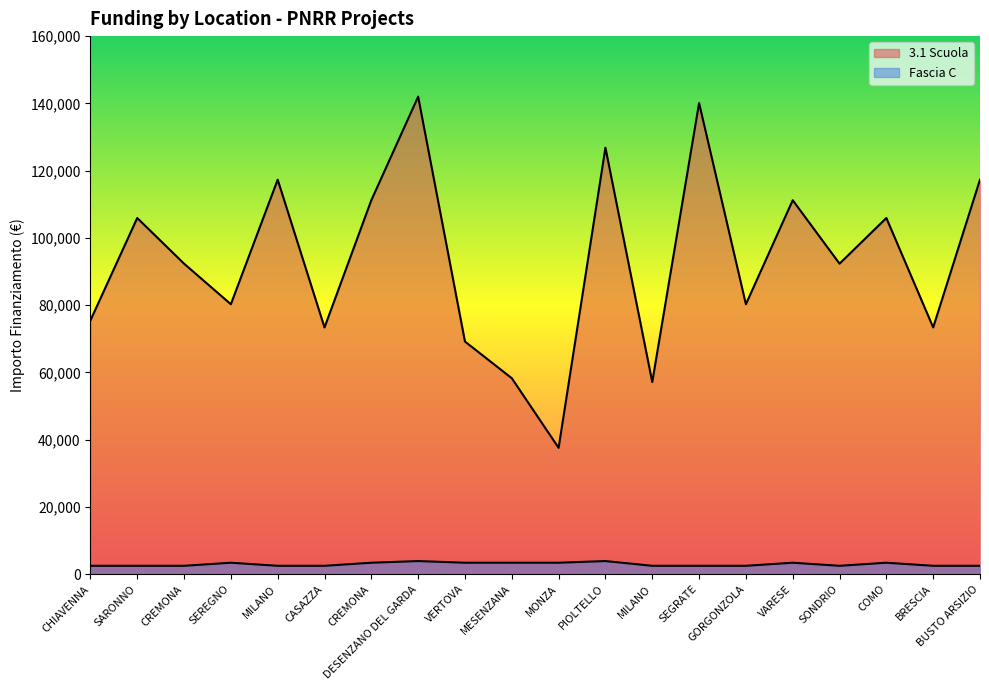

How many data points in Fascia C are above 2498?

9